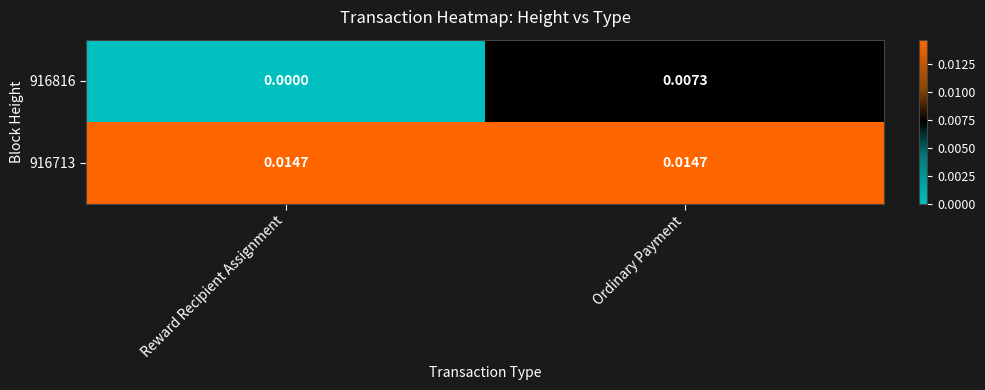

At which category does the chart reach its minimum across all series?

Reward Recipient Assignment